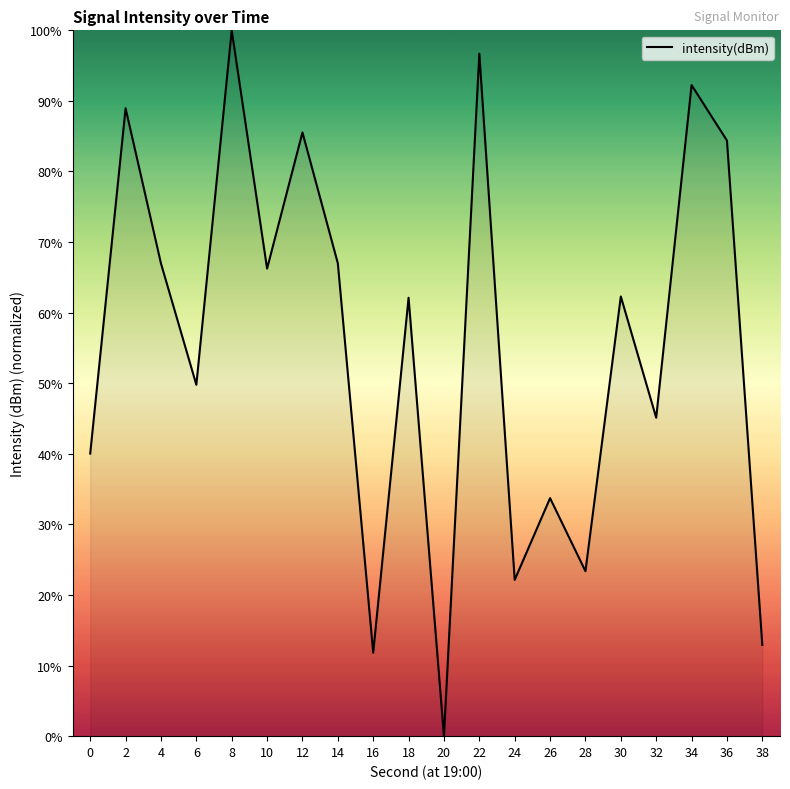

What is the difference between the maximum and minimum values?

100.0